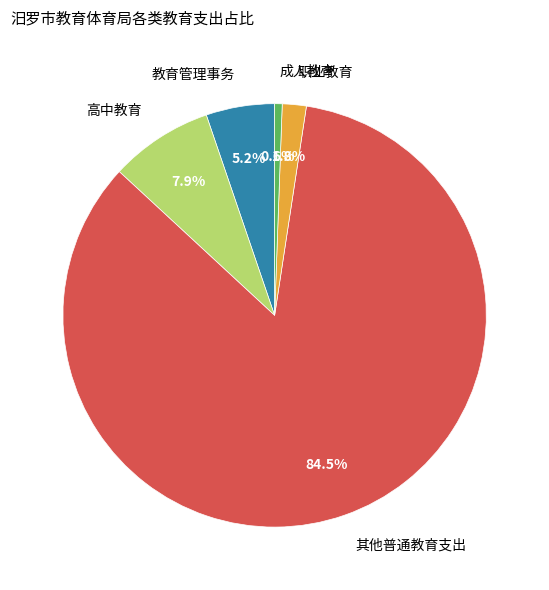

Is there any slice that represents more than half of the pie?

Yes